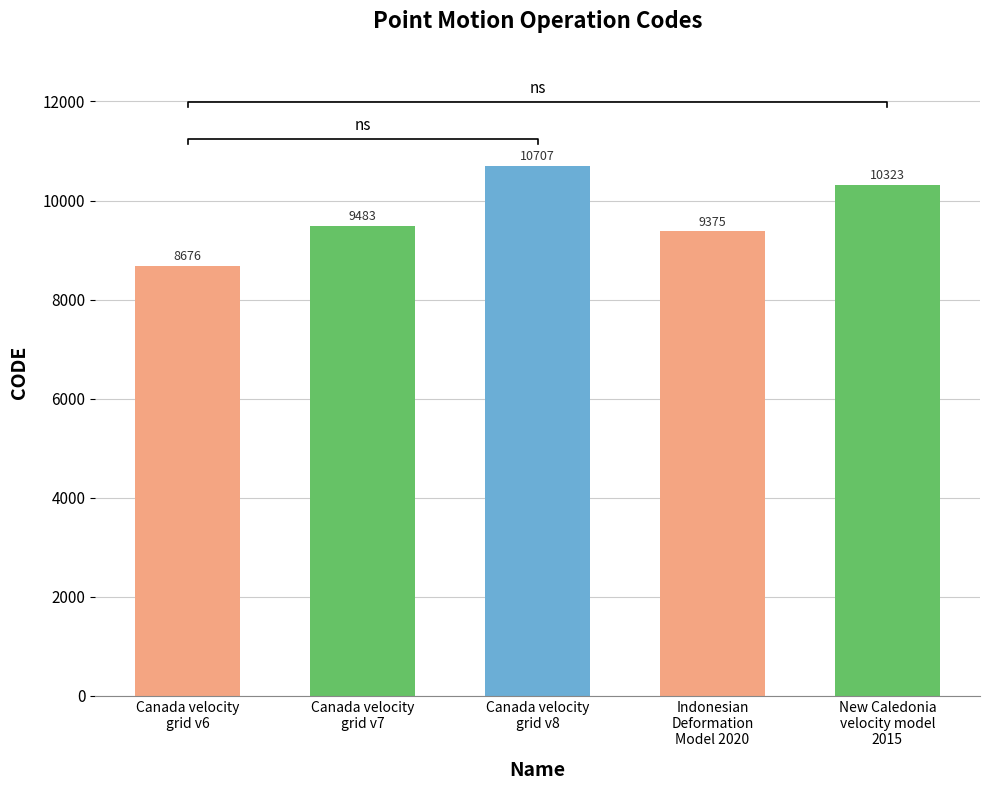

What is the sum of all values?

48564